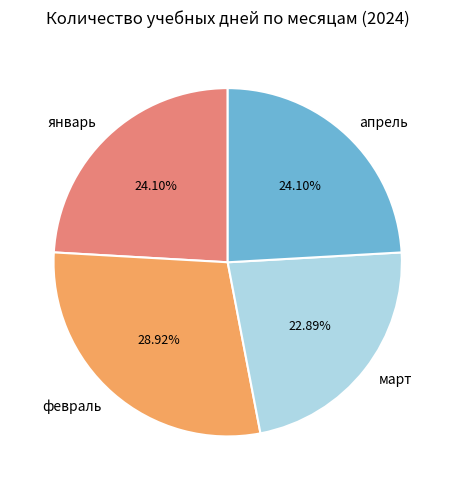

Is февраль the majority of the pie?

No